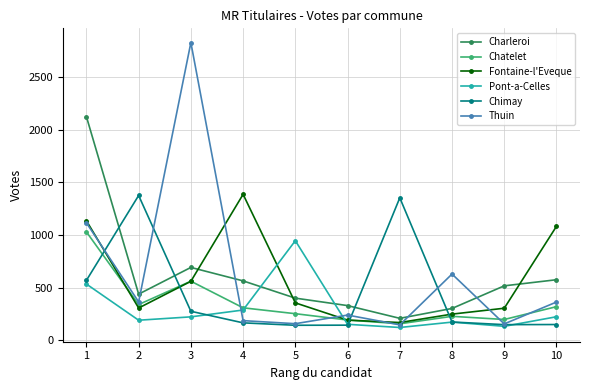

Between 4 and 9, which series saw the biggest shift?

Fontaine-l'Eveque